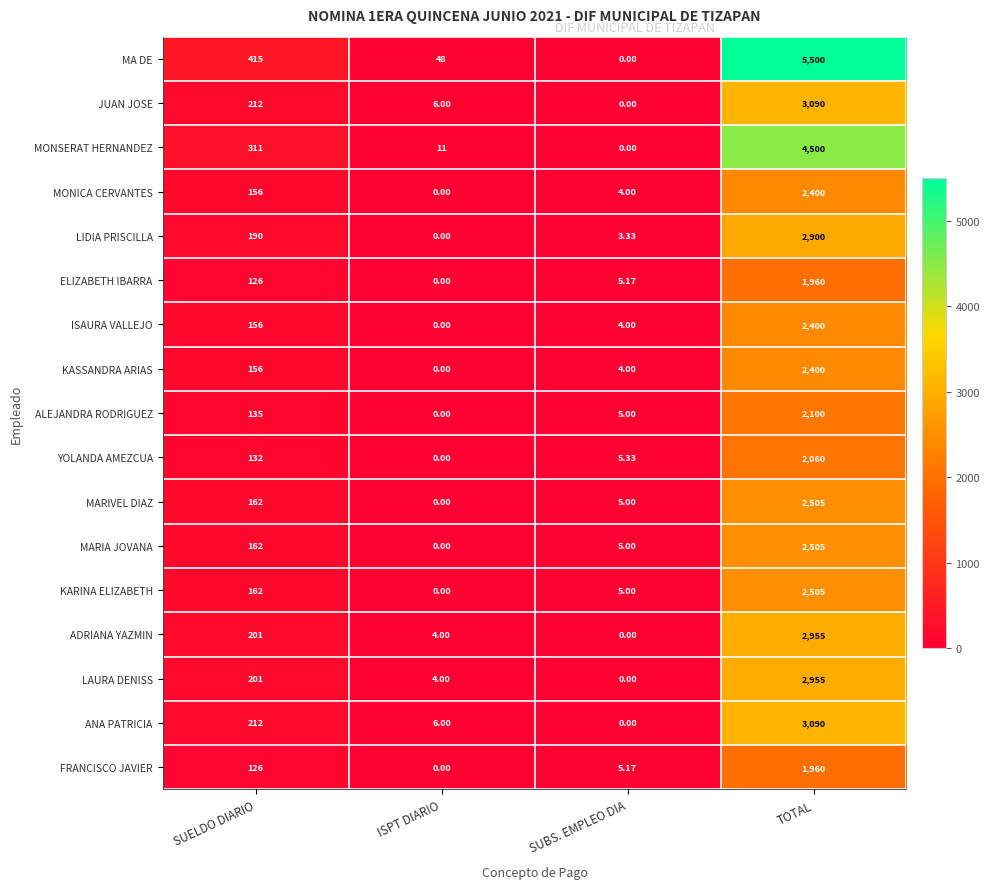

List the labels in order of MA DE value, largest first.

TOTAL, SUELDO DIARIO, ISPT DIARIO, SUBS. EMPLEO DIA